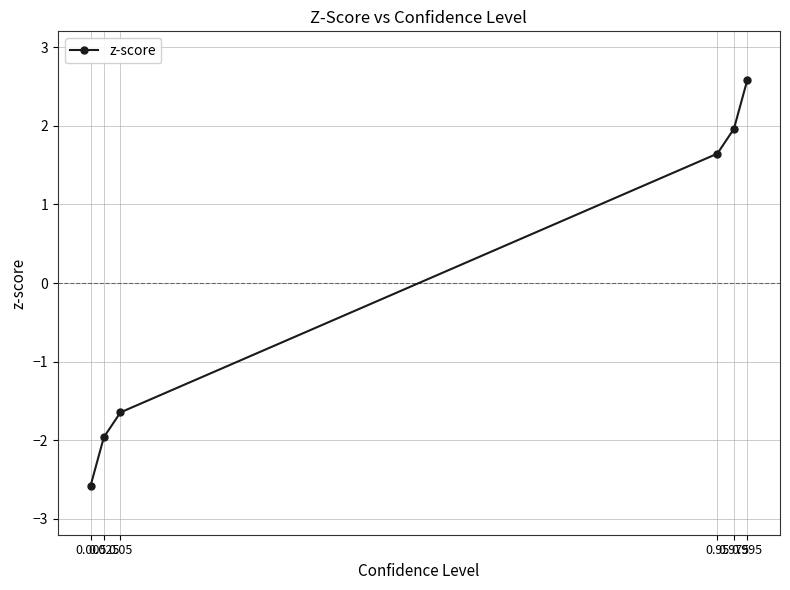

What position from the left is 0.005?

1